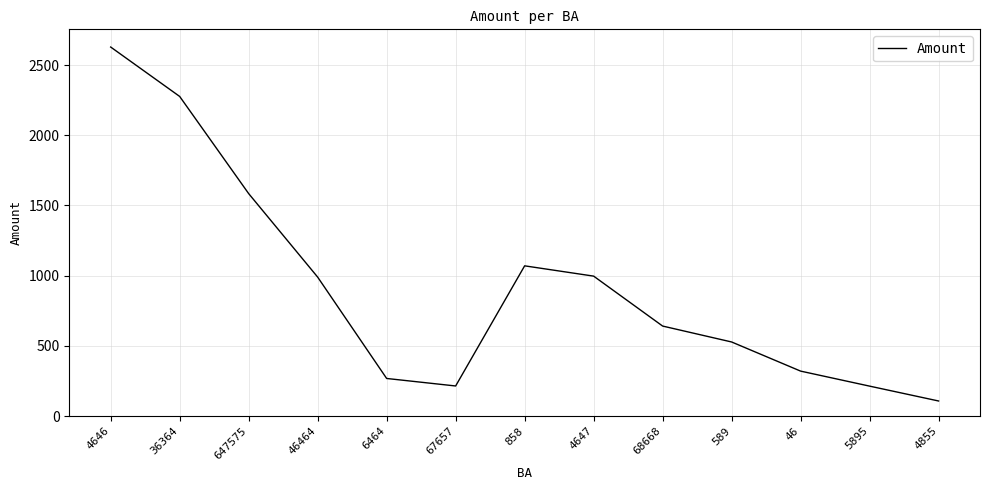

True or false: there are more than 1 points higher than both neighbors.

False